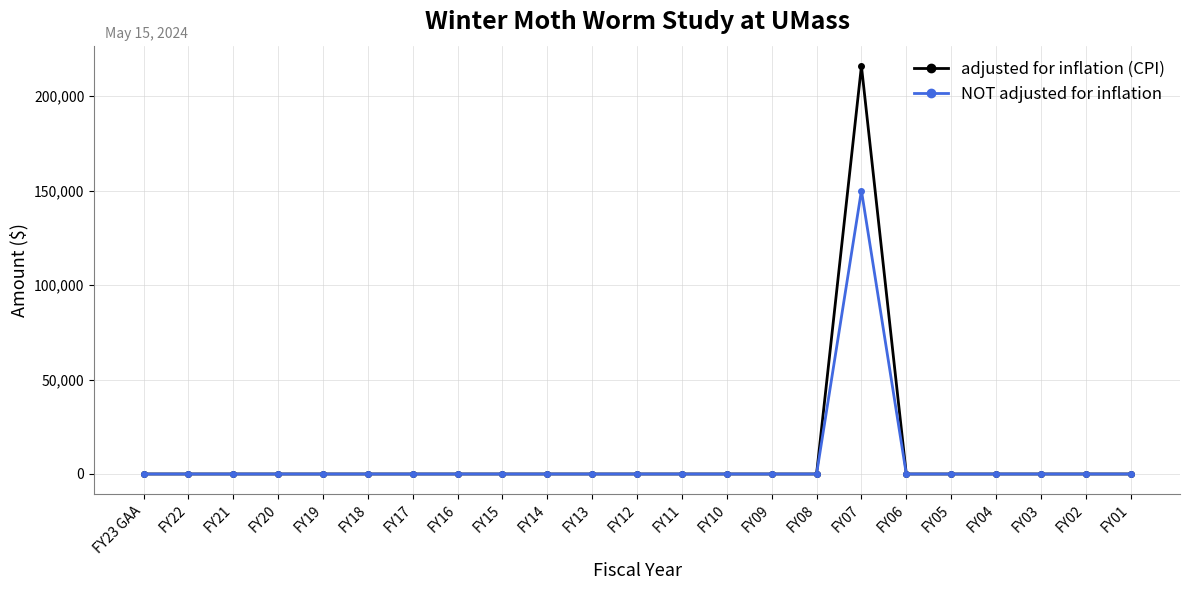

True or false: NOT adjusted for inflation has a value of 0 at FY16.

True